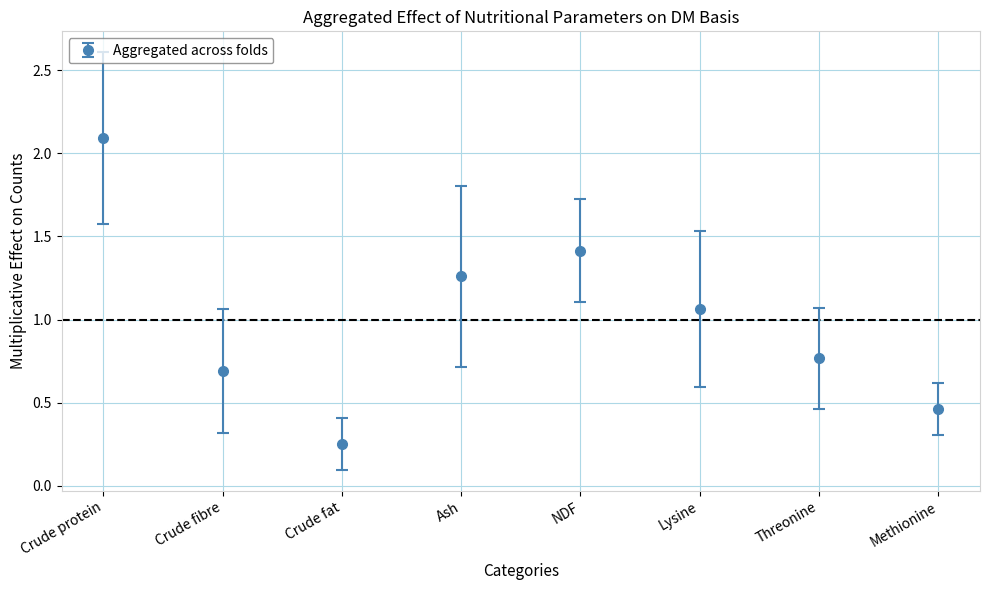

Rank the categories by value from highest to lowest.

Crude protein, NDF, Ash, Lysine, Threonine, Crude fibre, Methionine, Crude fat